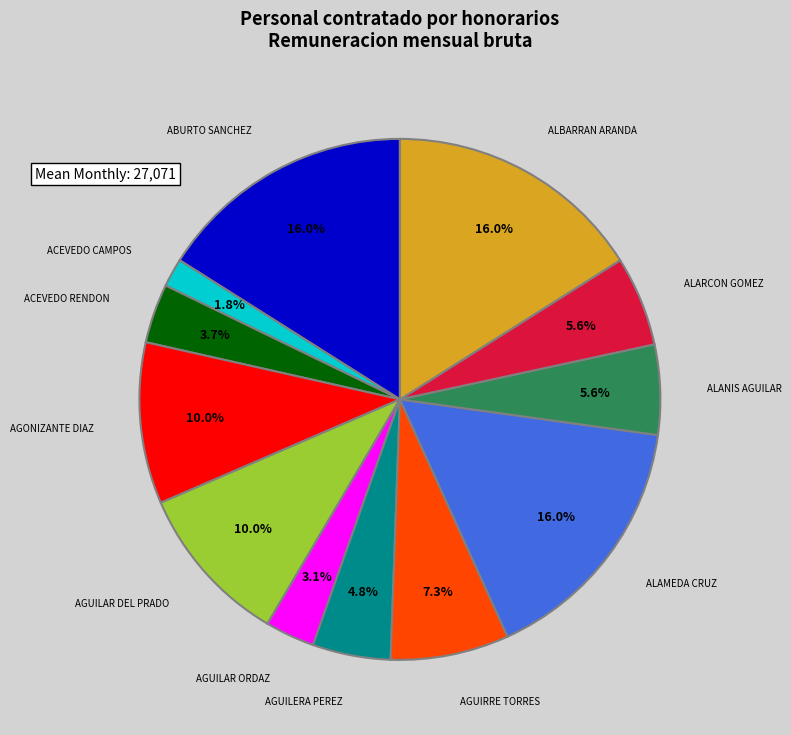

To the nearest percent, what is the average slice percentage?

8%